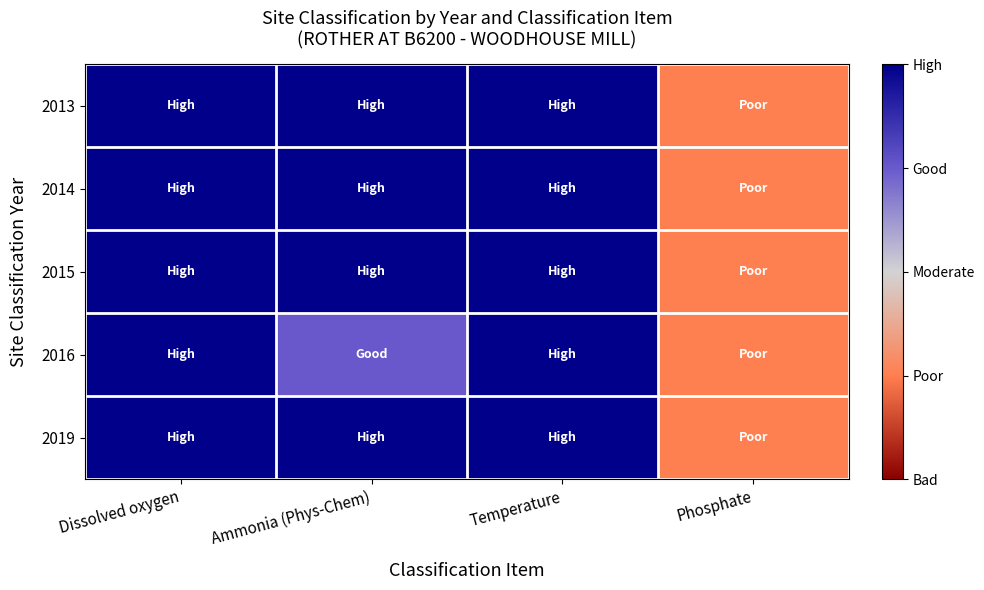

What is the total value across all series at Dissolved oxygen?

25